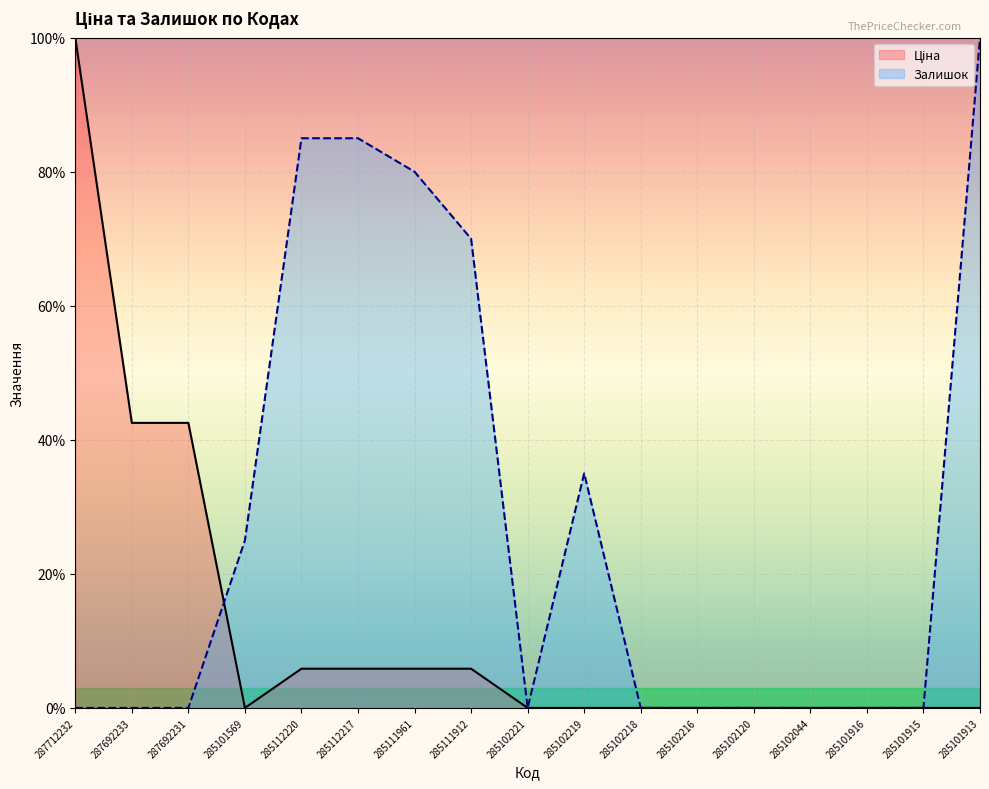

Which series has the largest total across all categories?

Залишок